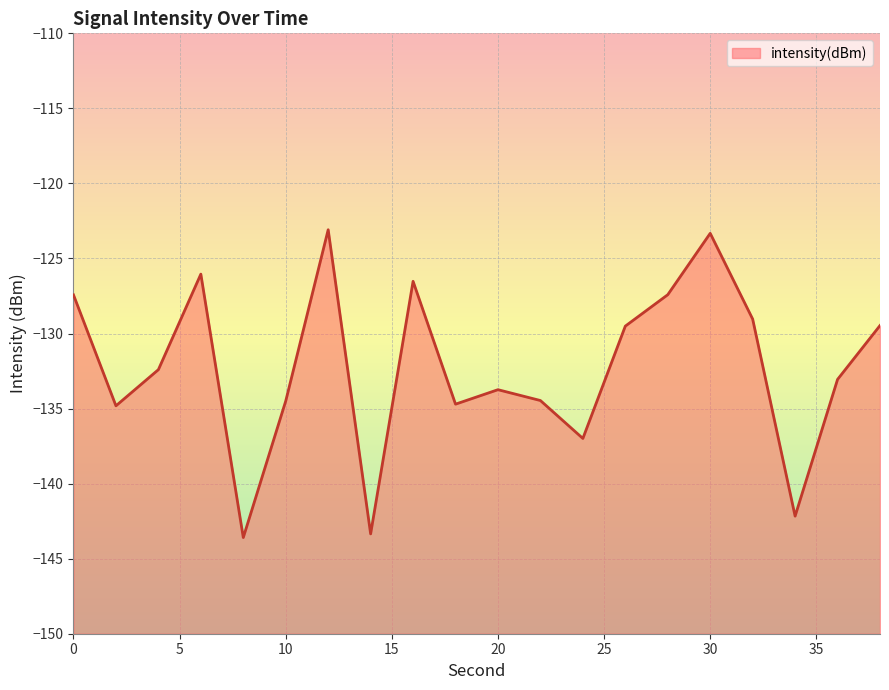

Where is the first local minimum?

2